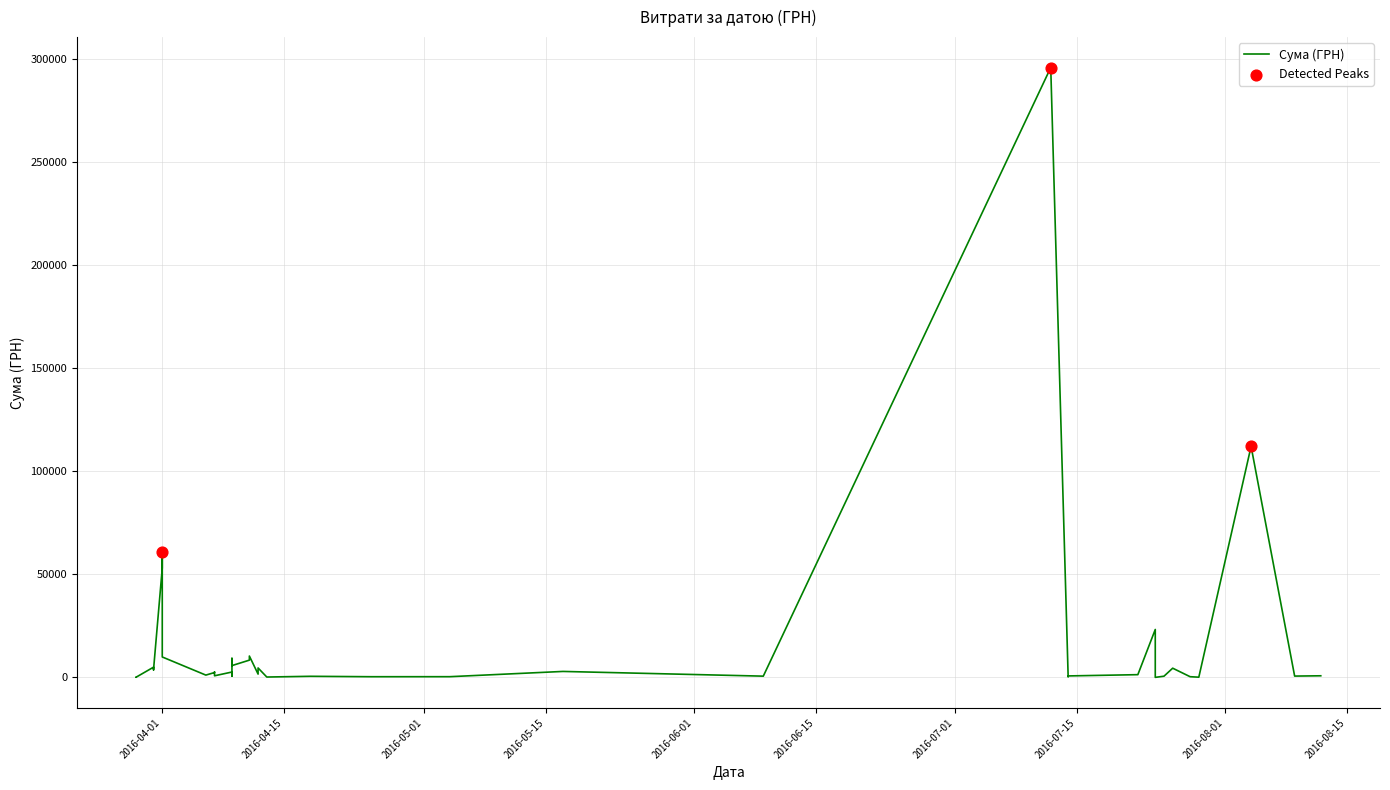

Which has a higher value, 17.05.2016 or 29.07.2016?

17.05.2016